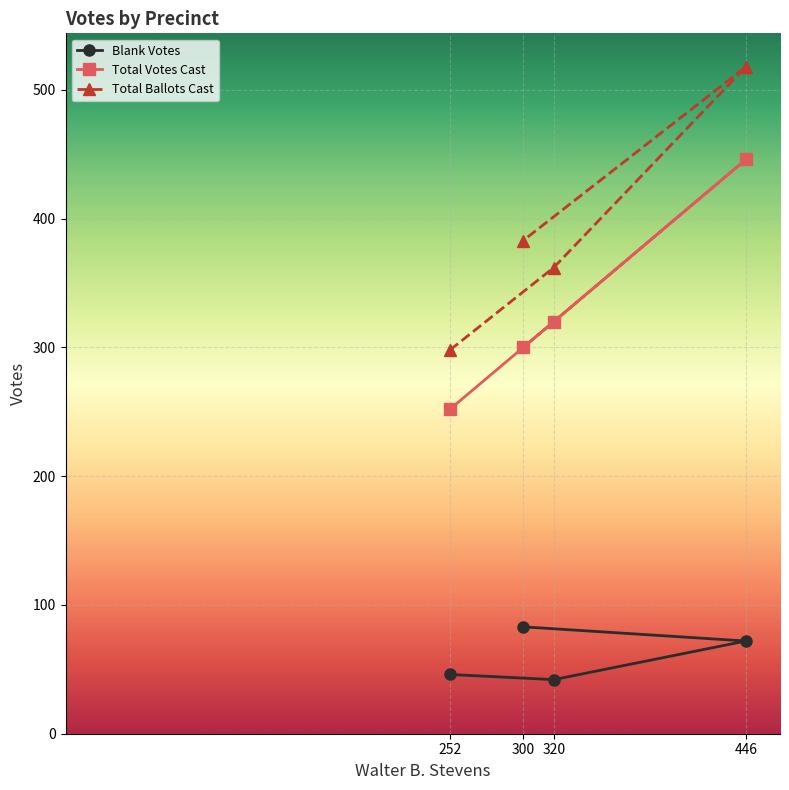

Between 252 and 446, which series saw the biggest shift?

Total Ballots Cast